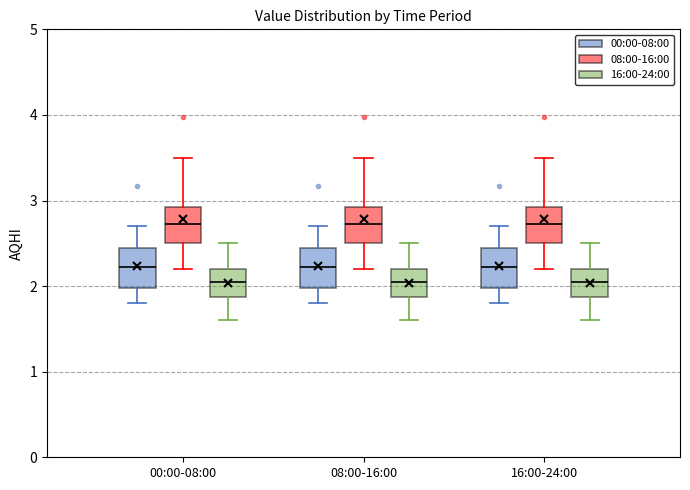

Where is the lower edge of the box for 08:00-16:00 (16:00-24:00) on the y-axis? The values are not printed on the chart, so give them approximately, as read against the axis.

1.9